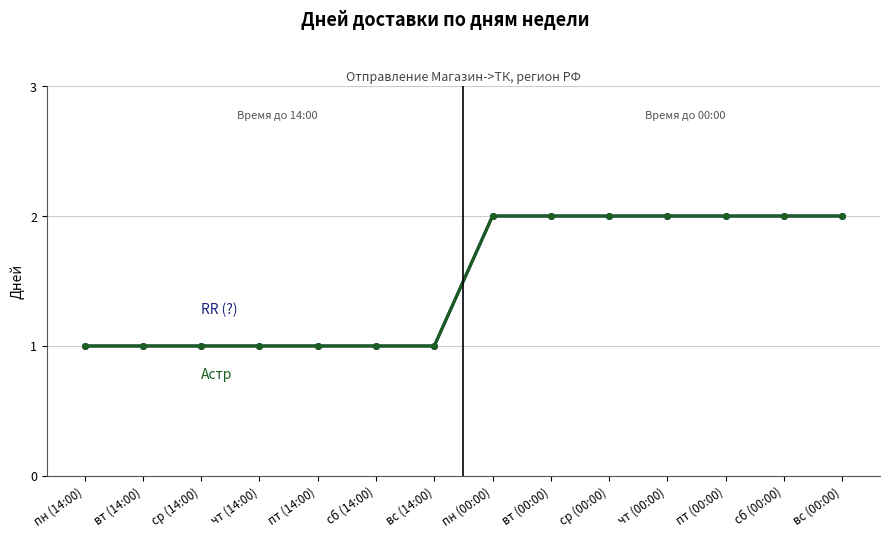

What is the minimum value shown in the chart?

1